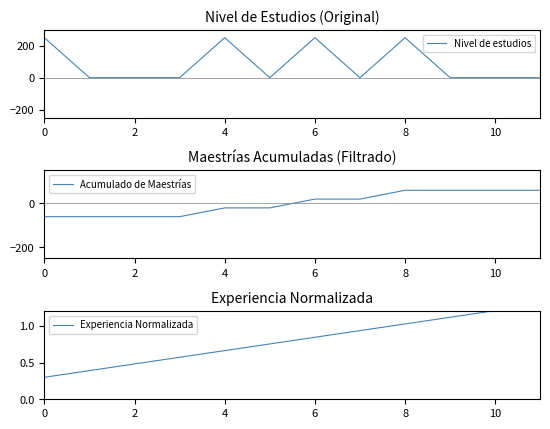

Which series has the widest spread of values?

Nivel de estudios